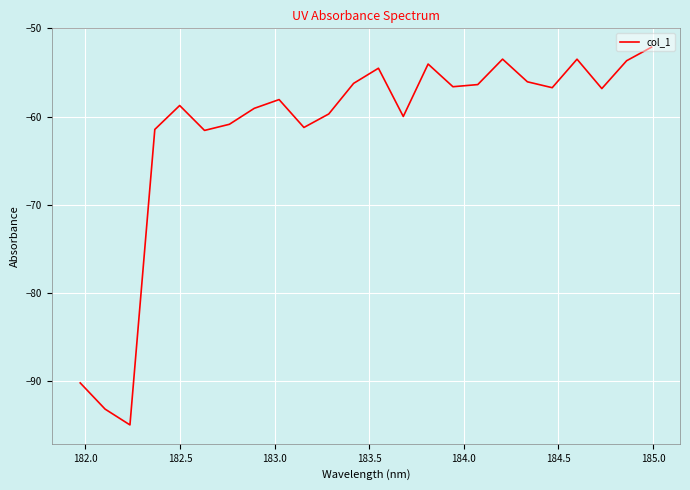

How many lines are shown in the chart?

1